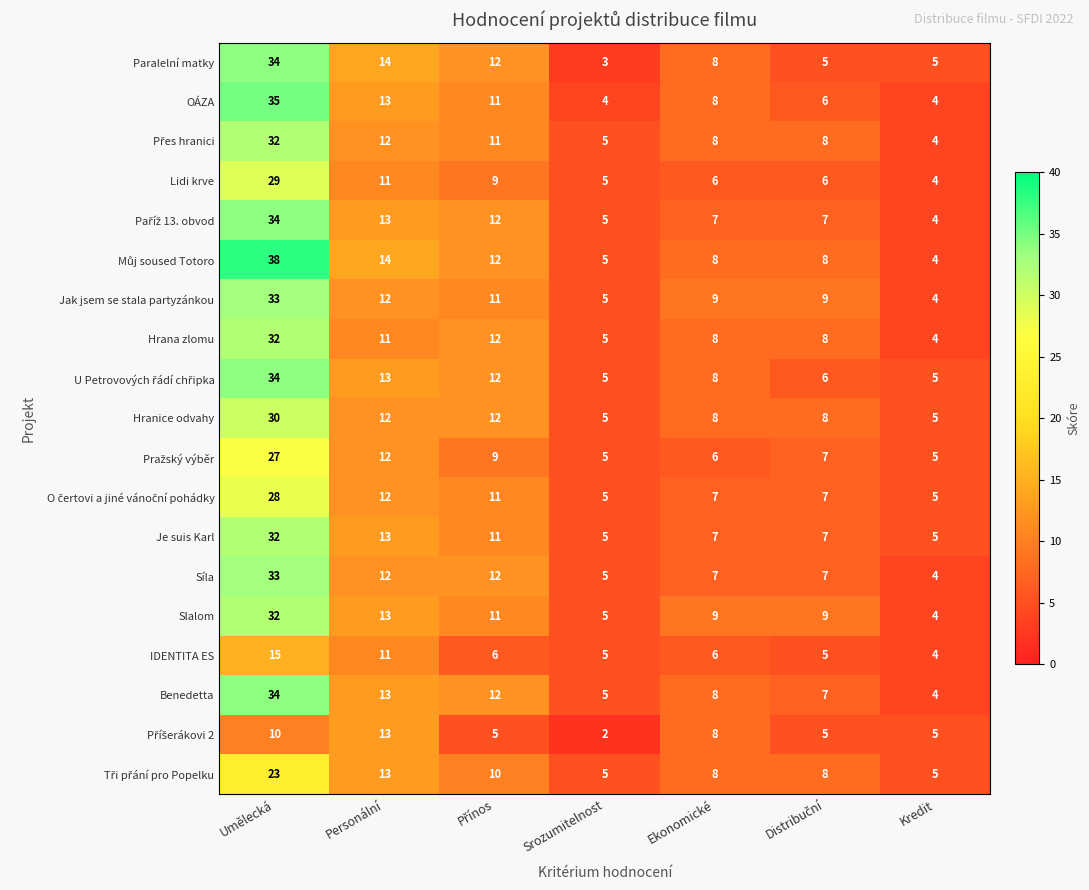

What is the spread (max minus min) of values at Personální?

3